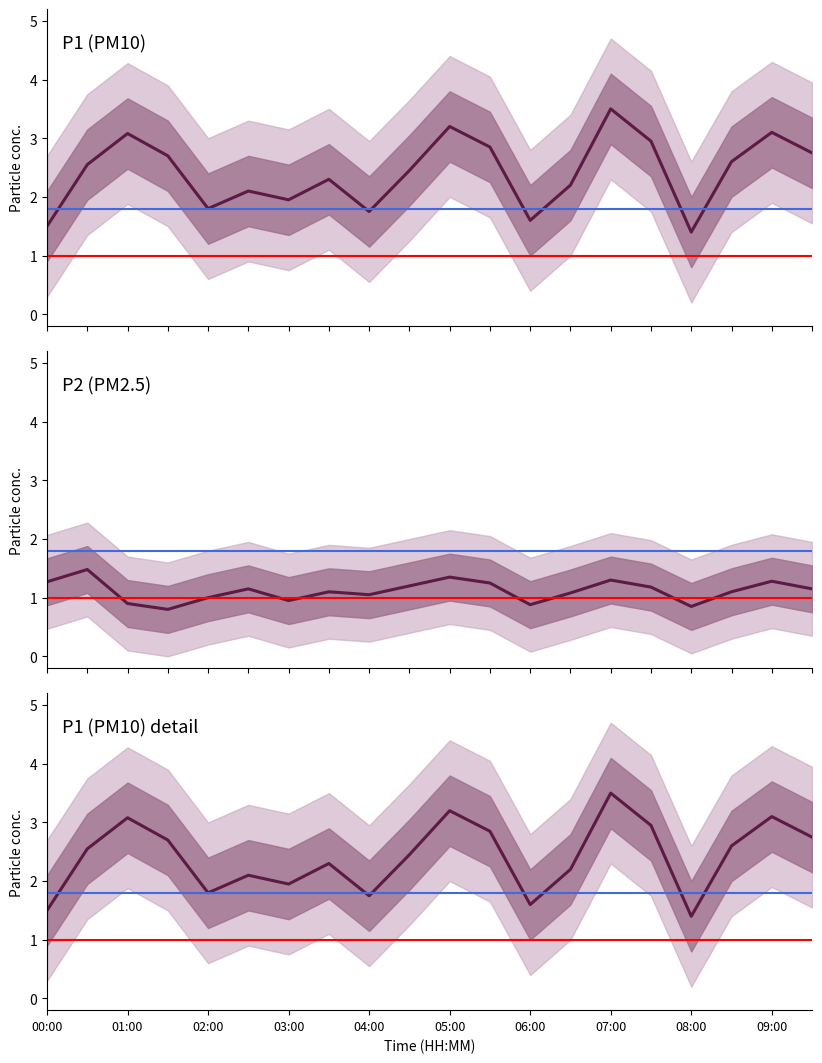

What are all the series names shown in the legend?

P1, P2